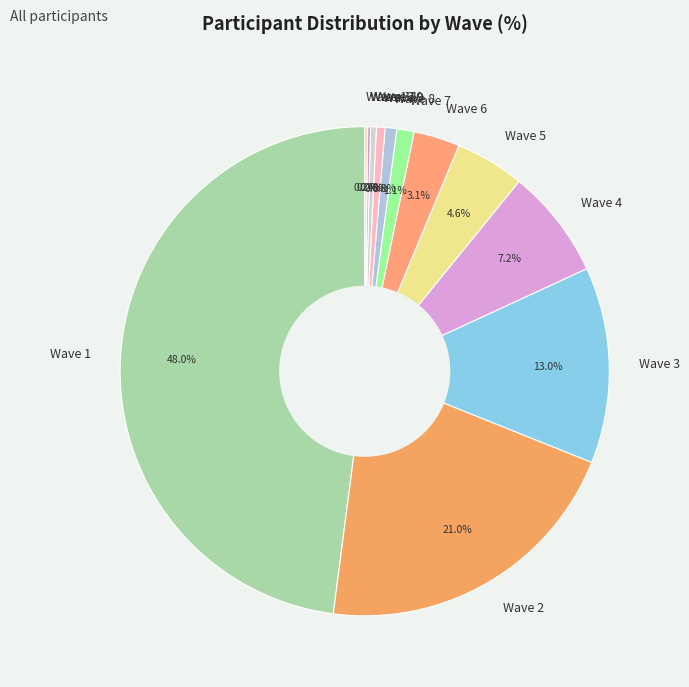

Does any single category account for the majority?

No